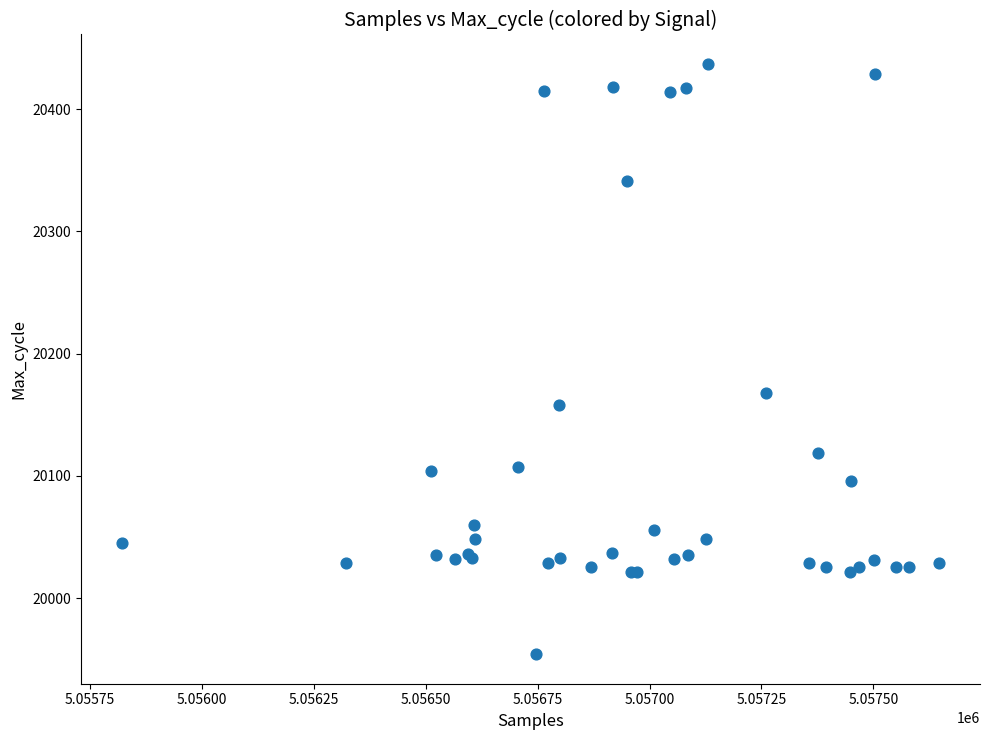

What Y value in the scatter plot is closest to 20195?

20168